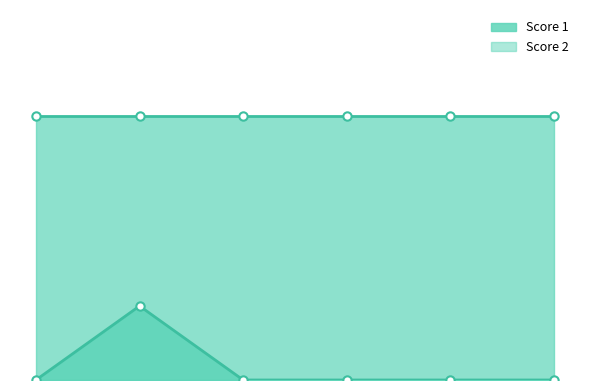

What is the difference between the maximum and minimum values in the Score 2 series?

7